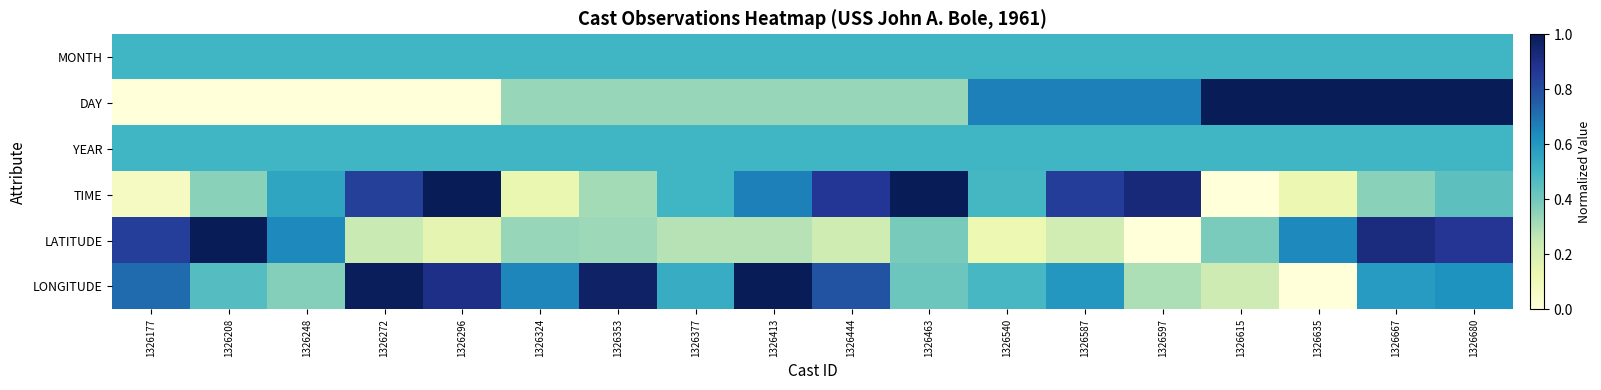

Which series has the largest range (max minus min)?

DAY